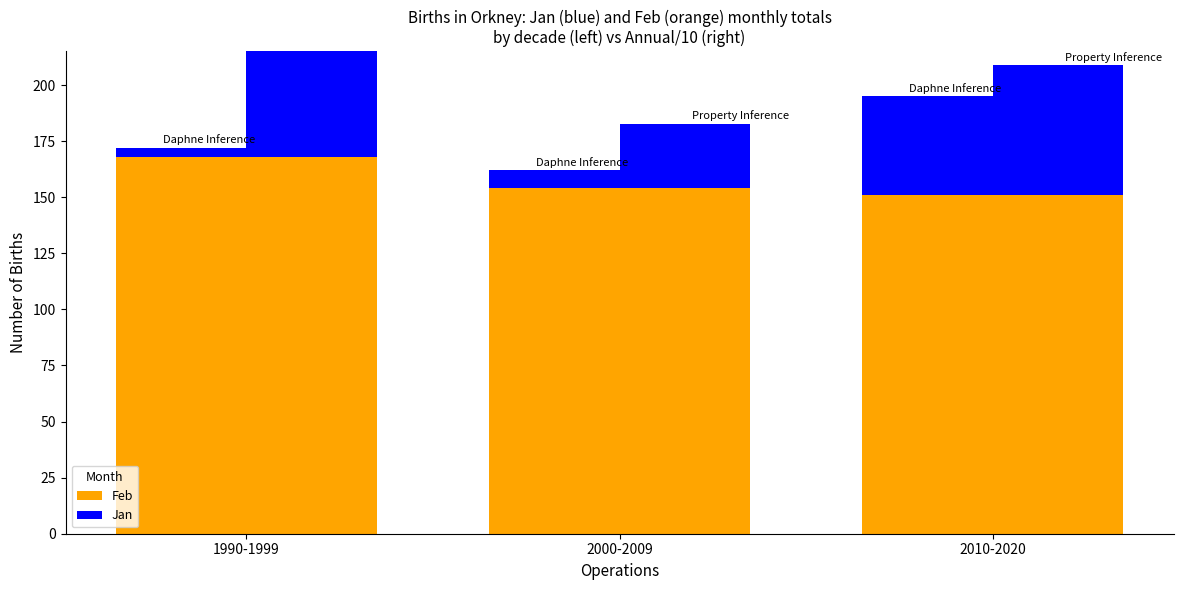

Reading left to right, transcribe all the data shown in this chart.

Feb: 168	154	151
Jan: 4	8	44